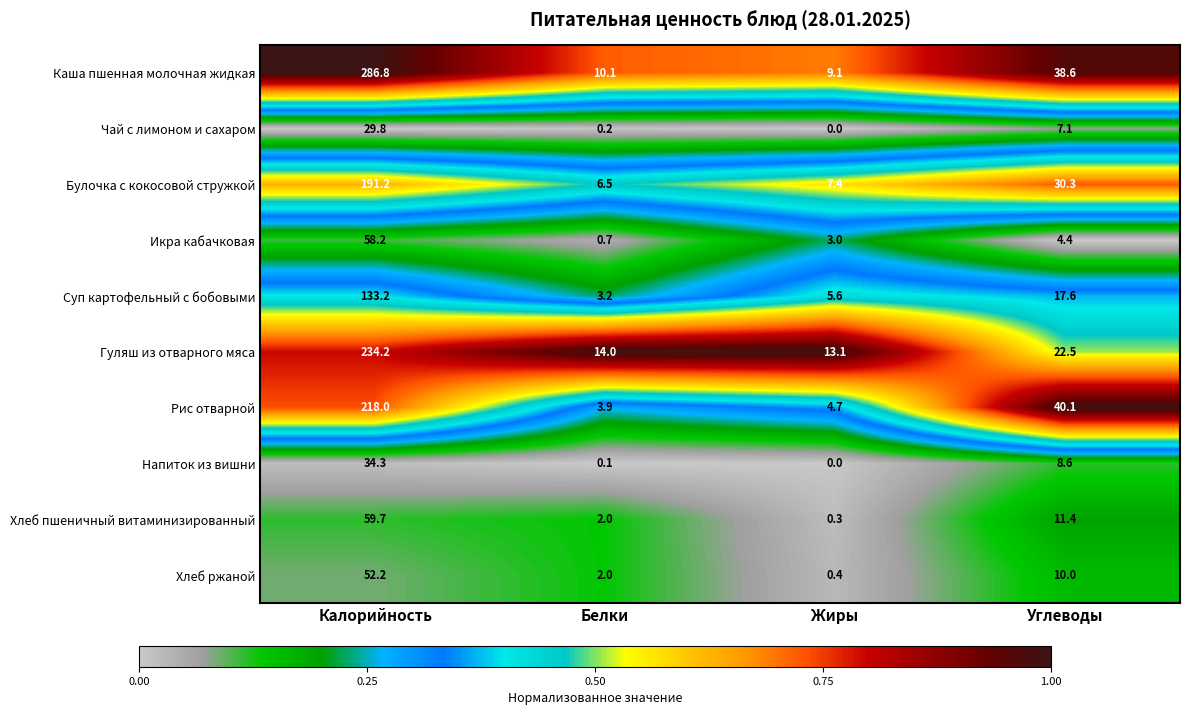

The value of Каша пшенная молочная жидкая at Углеводы is 38.6. True or false?

True